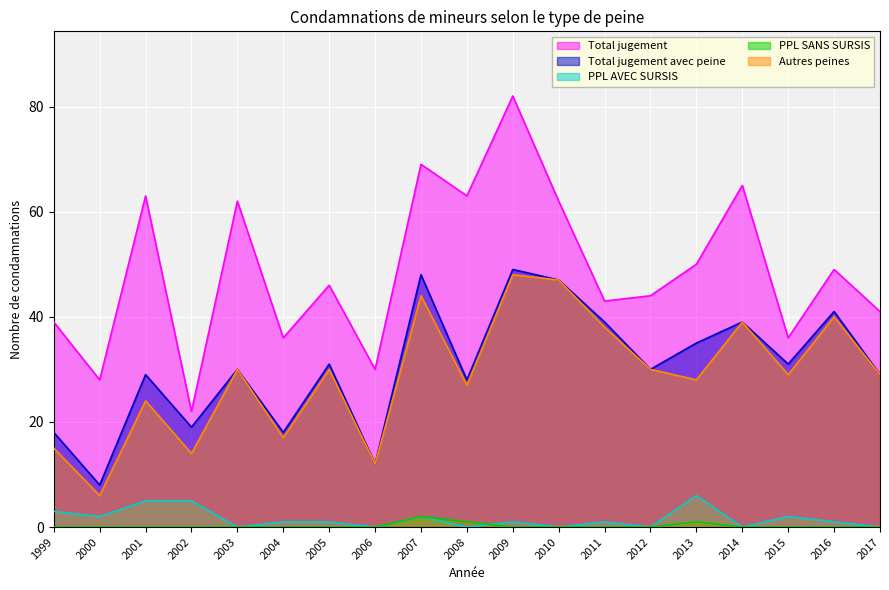

How many lines are shown in the chart?

5